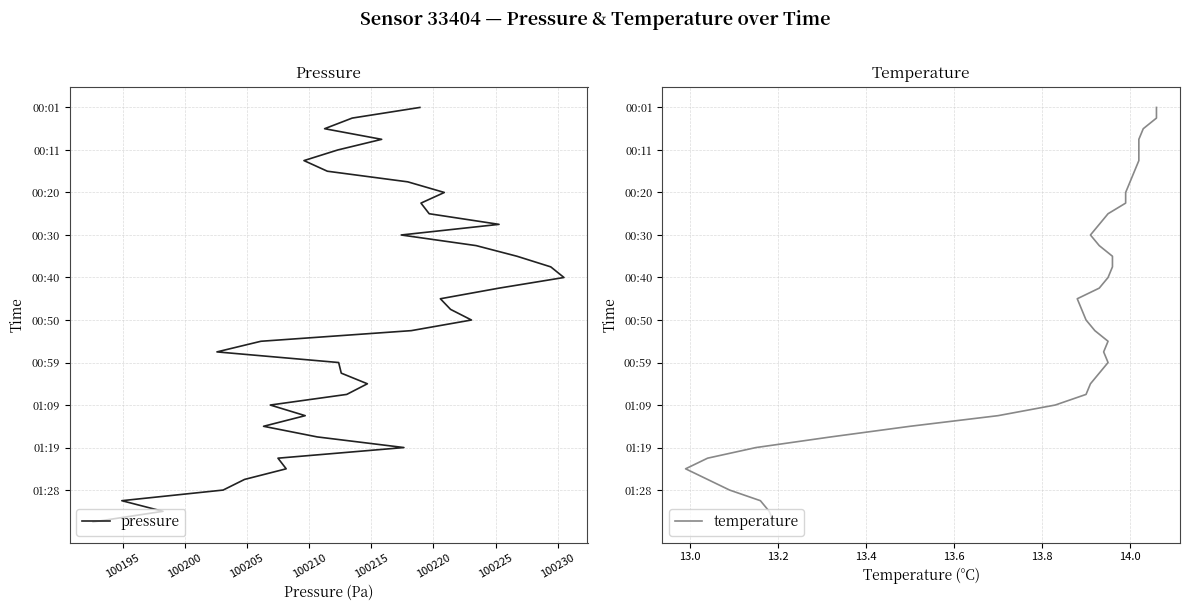

What are all the series names shown in the legend?

pressure, temperature